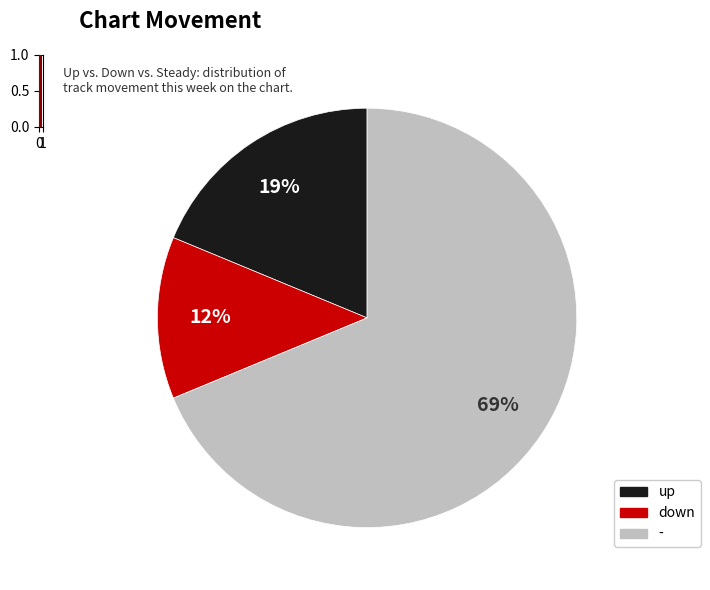

Rank the categories by value from highest to lowest.

-, up, down